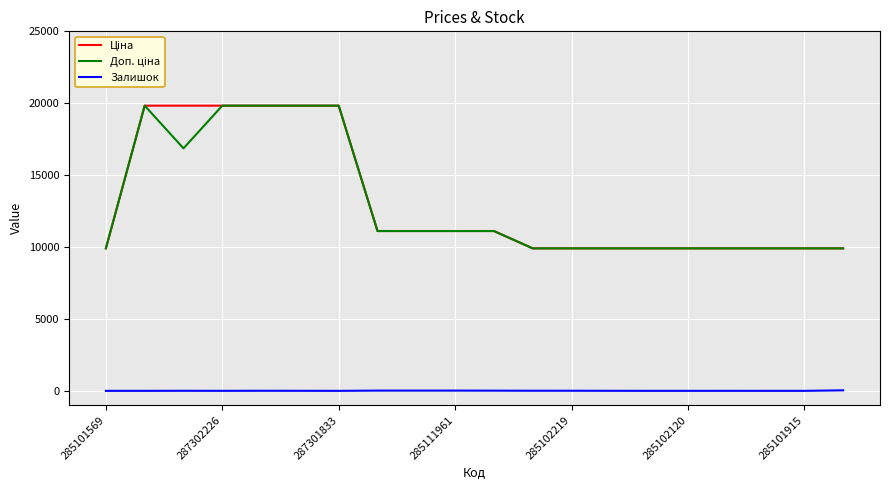

What is the greatest value displayed?

19831.1